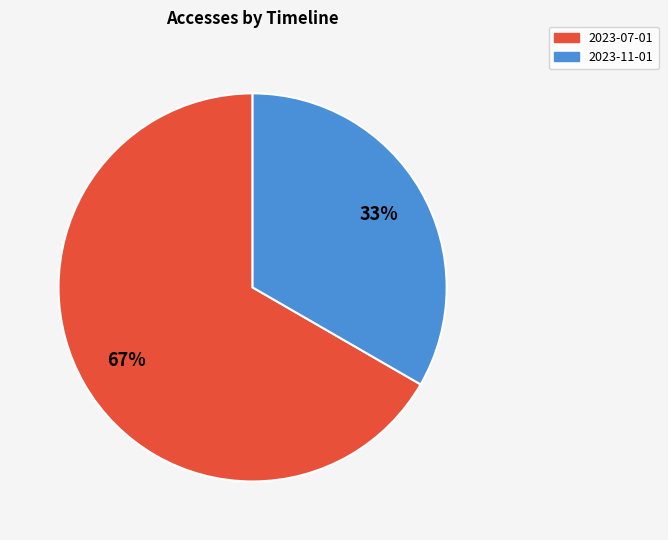

Which slice is the smallest?

2023-11-01